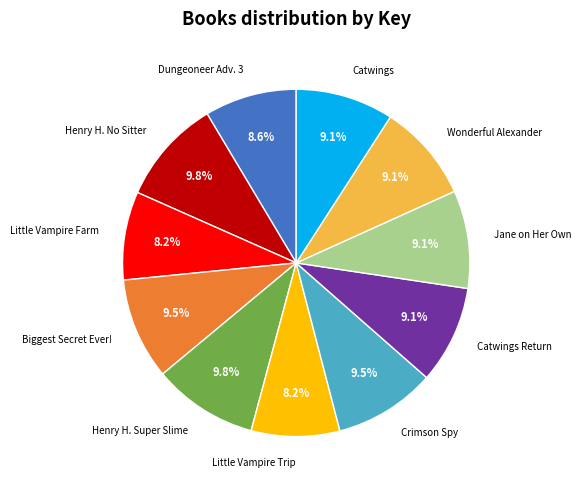

Is there a majority slice in this chart?

No